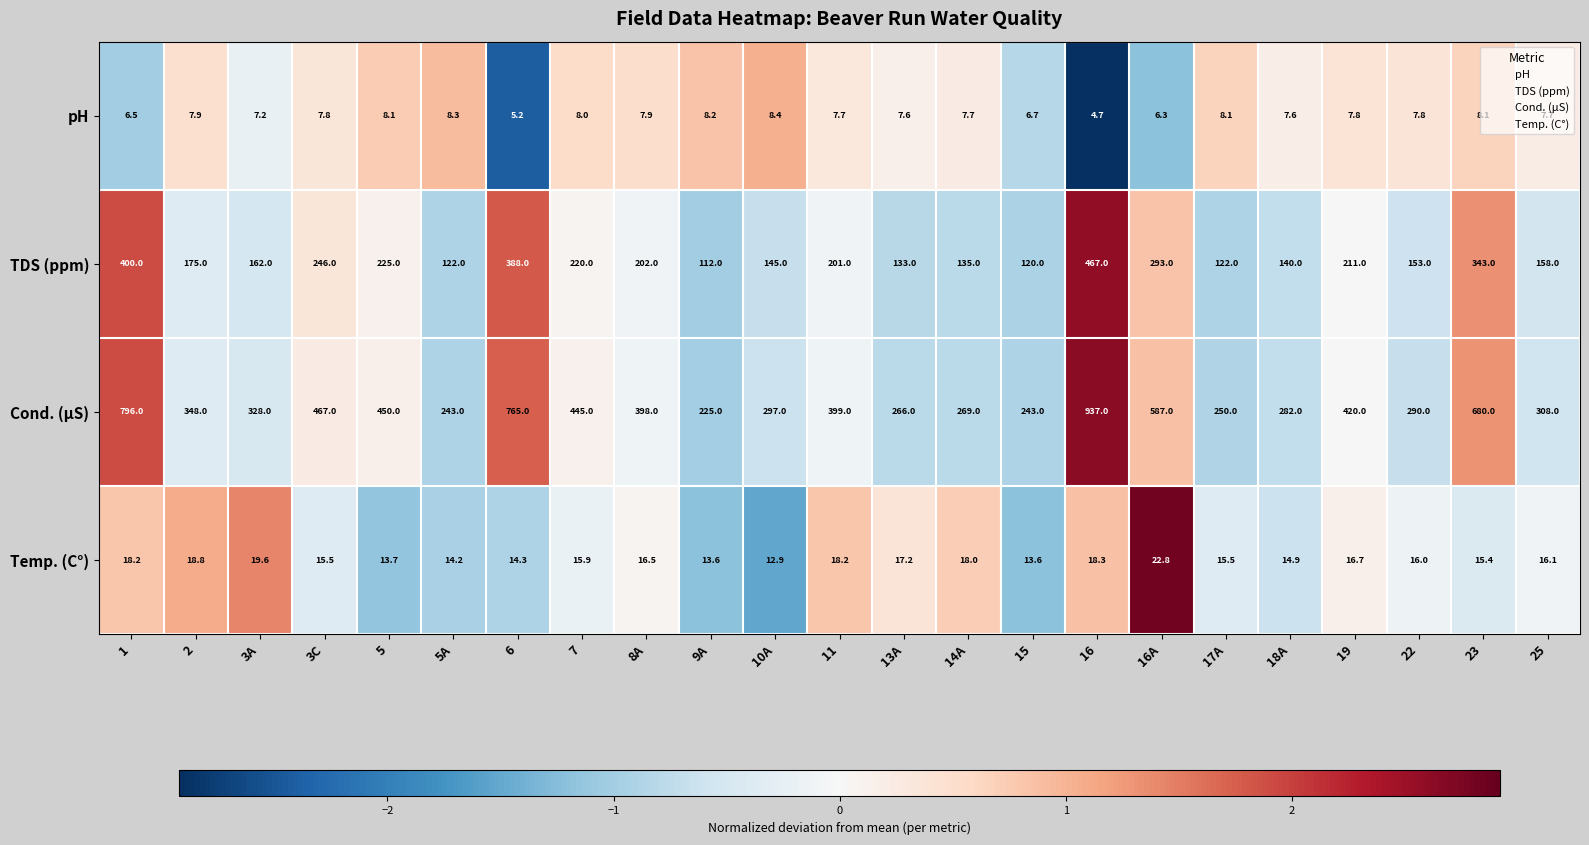

Is it true that Cond. (µS) equals 225.0 at 9A?

True